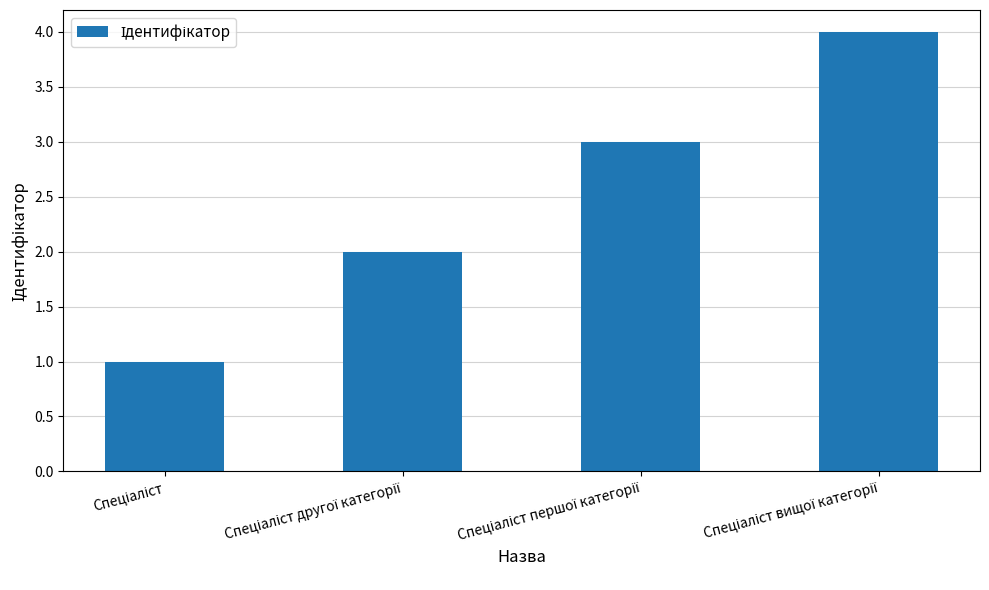

What is the maximum value shown in the chart?

4